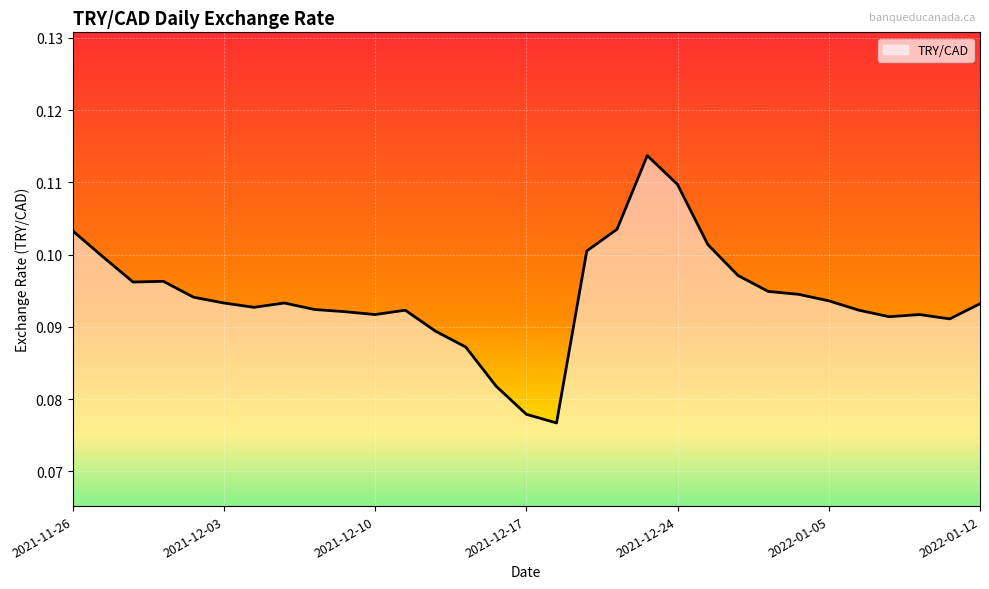

Is this an area chart (filled region under the line)?

Yes